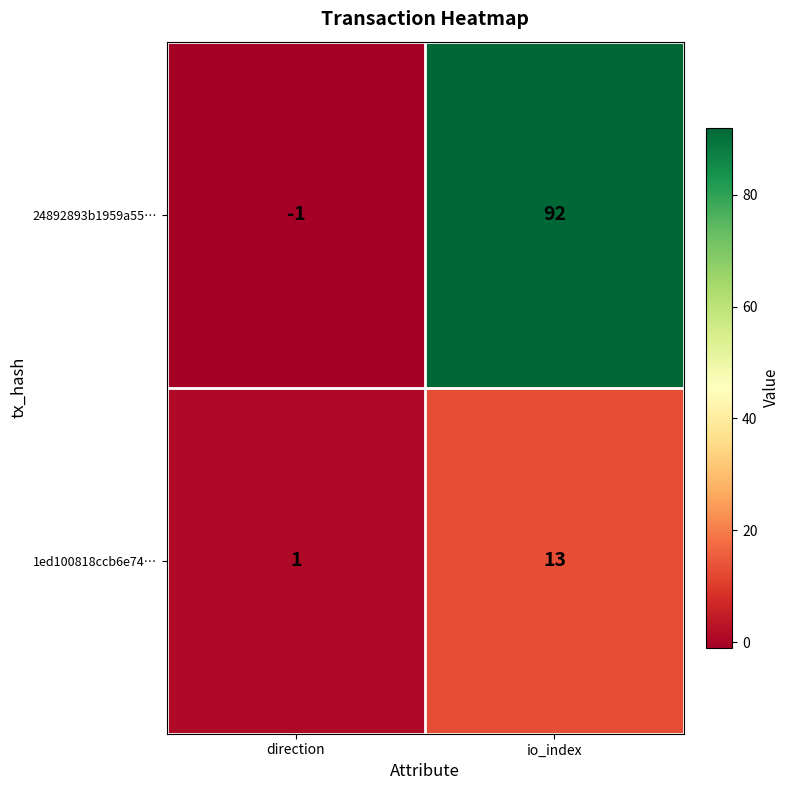

What is the sum of the 24892893b1959a55… values at direction and io_index?

91